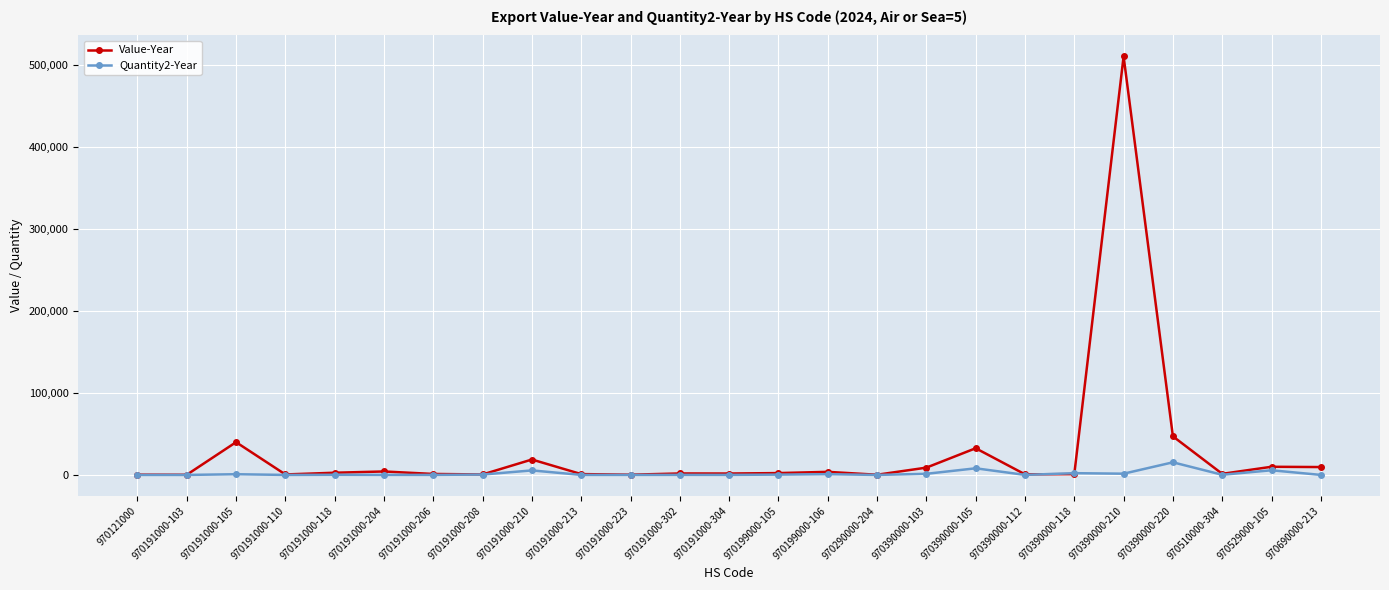

In Value-Year, how many points are higher than both neighbors (excluding endpoints)?

8